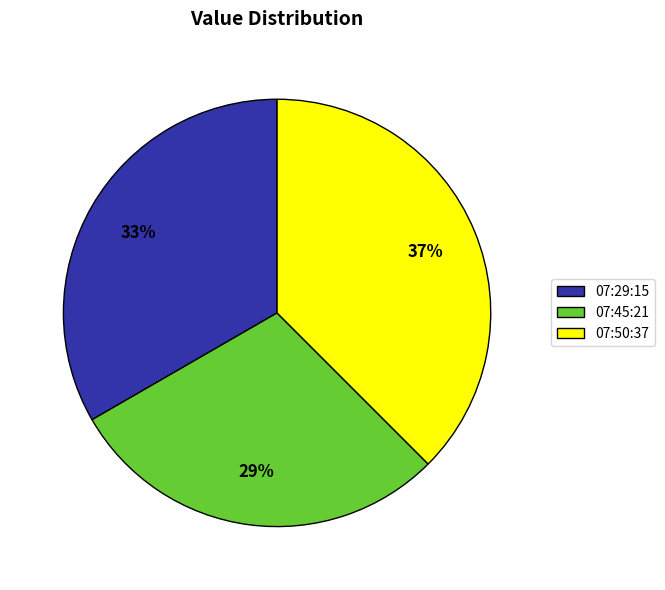

To the nearest percent, what portion does 07:29:15 represent?

33%